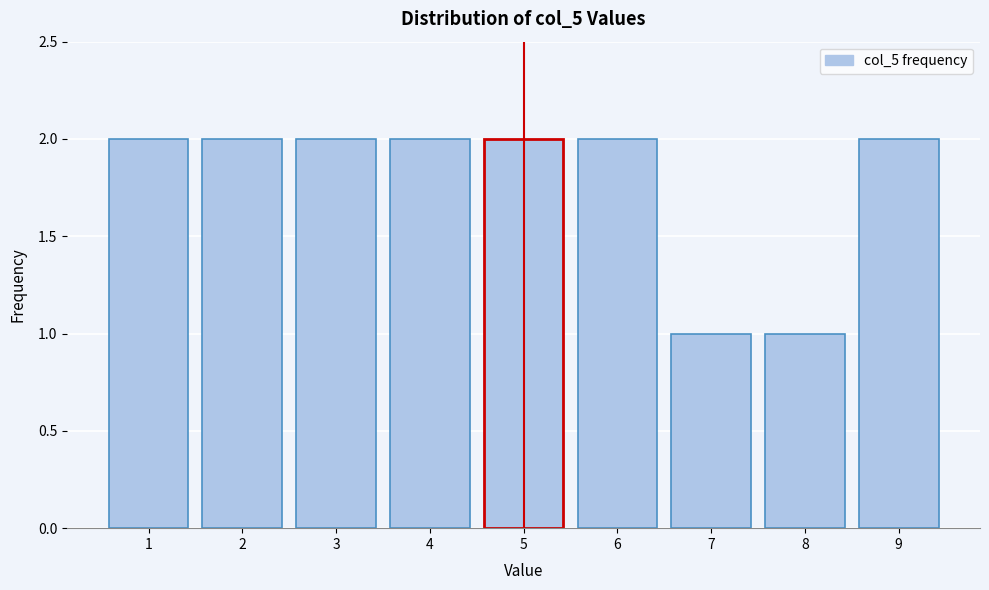

Reading left to right, list all the values displayed in this chart.

2	2	2	2	2	2	1	1	2